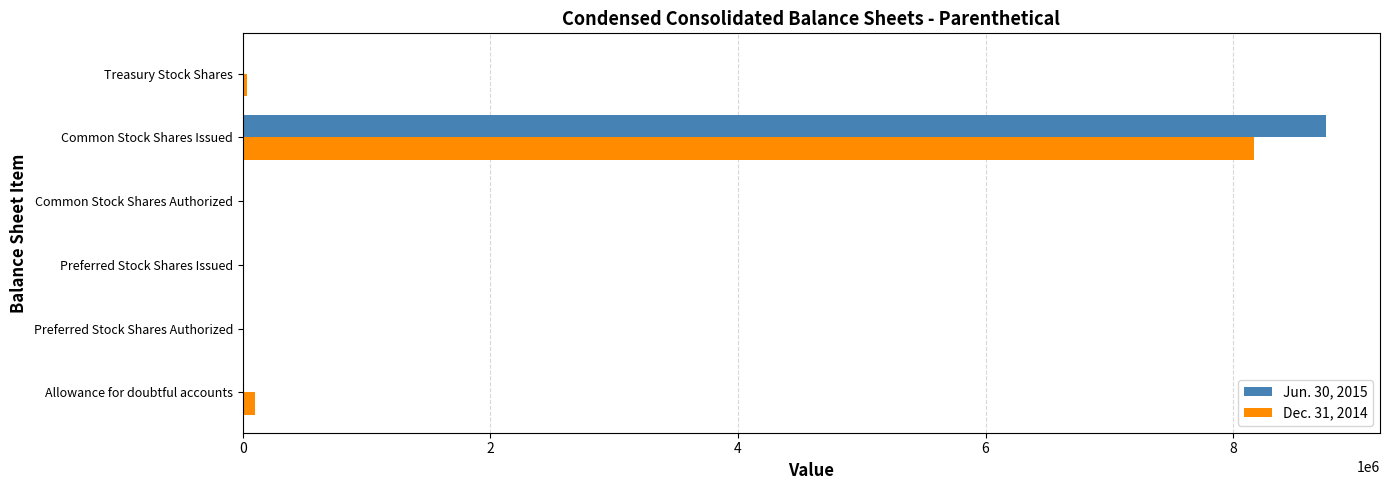

At which label does Jun. 30, 2015 reach its peak?

Common Stock Shares Issued